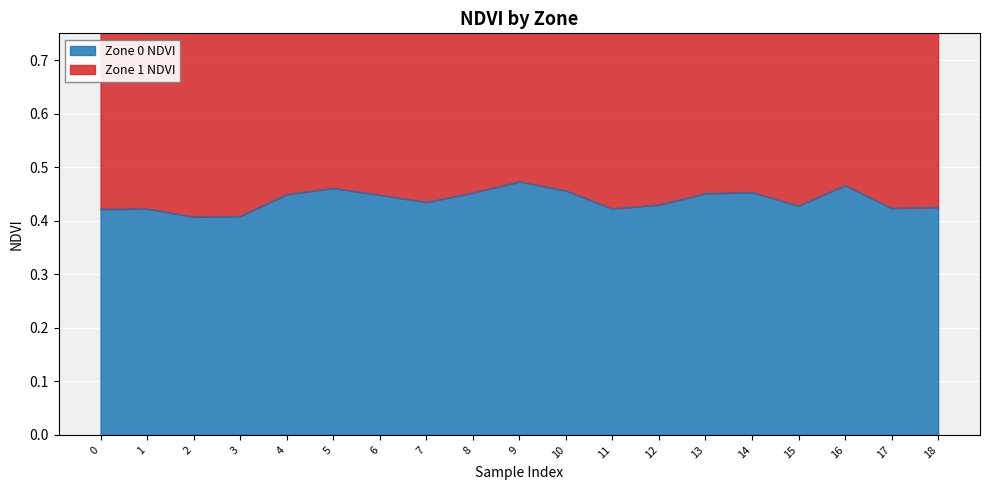

At which label is the value closest to 0?

2